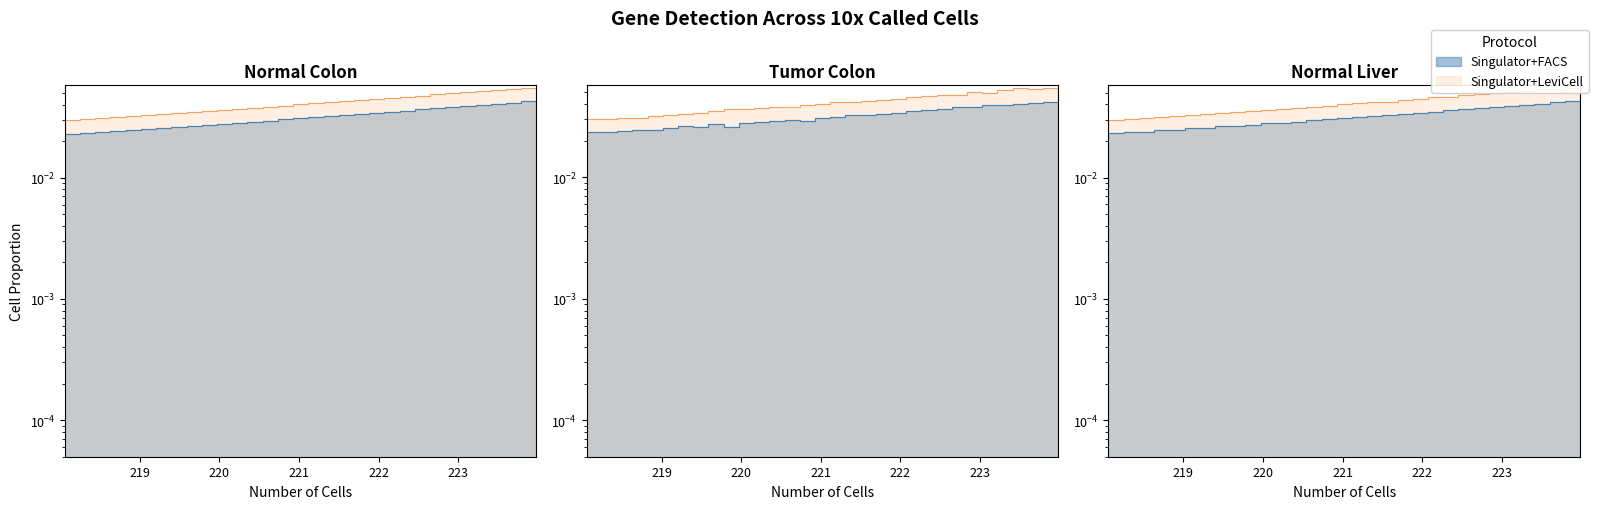

Rank the categories by value from highest to lowest.

223.9802, 223.7895, 223.5987, 223.408, 223.2172, 223.0264, 222.8355, 222.6447, 222.4538, 222.263, 222.0721, 221.8812, 221.6902, 221.4993, 221.3083, 221.1174, 220.9264, 220.7354, 220.5444, 220.3533, 220.1623, 219.9712, 219.7801, 219.589, 219.3979, 219.2067, 219.0156, 218.8244, 218.6332, 218.442, 218.2508, 218.0596